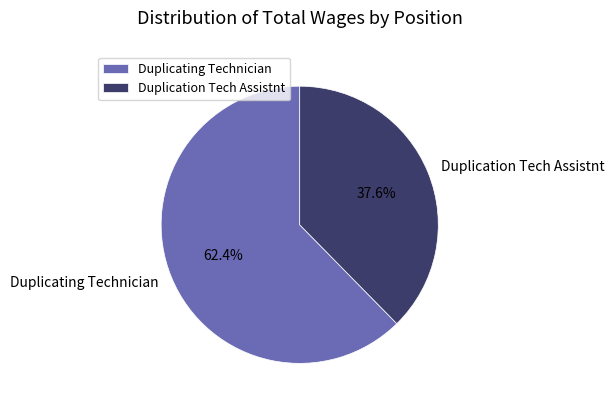

Approximately how many times larger is the value at Duplicating Technician compared to Duplication Tech Assistnt?

1.7